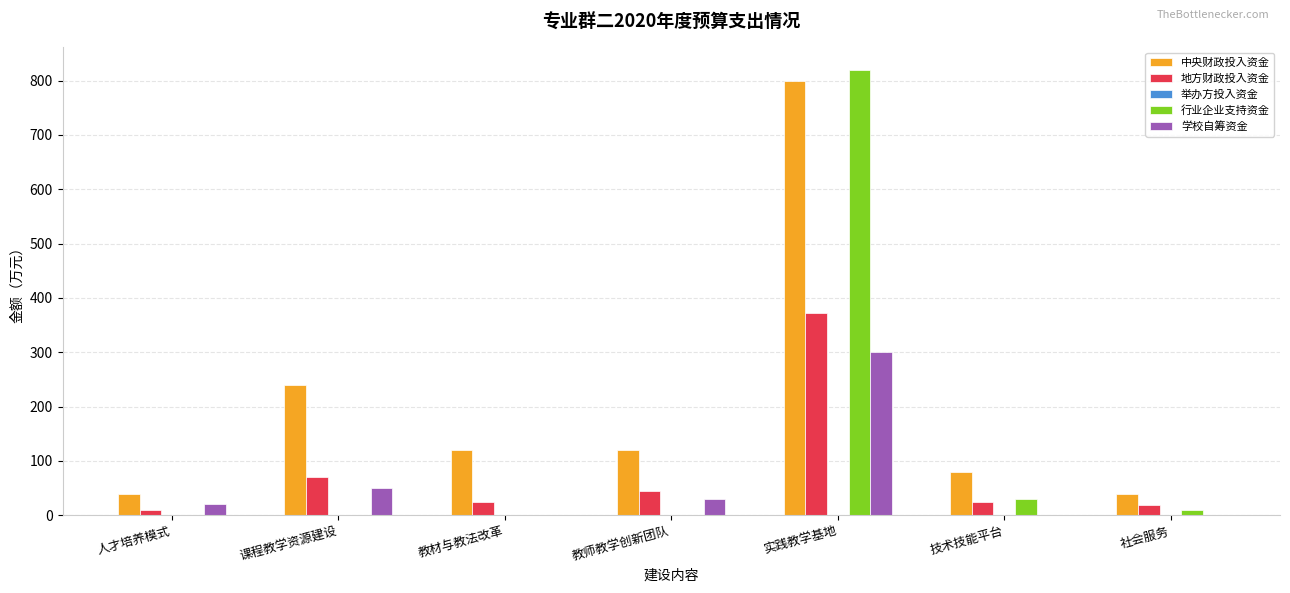

Between 人才培养模式 and 实践教学基地, which series saw the biggest shift?

行业企业支持资金